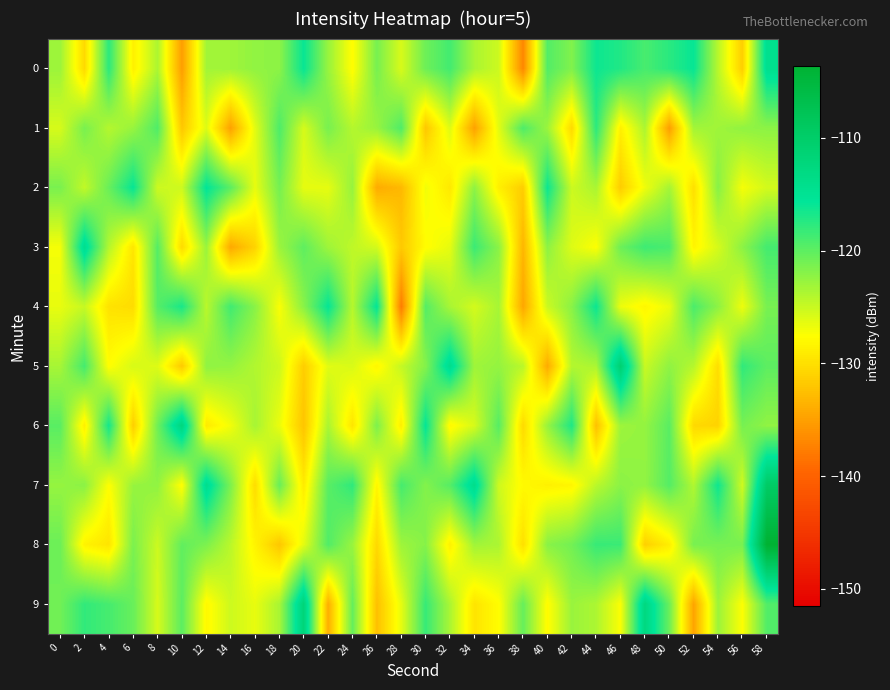

Which series changed the most between 22 and 36?

4